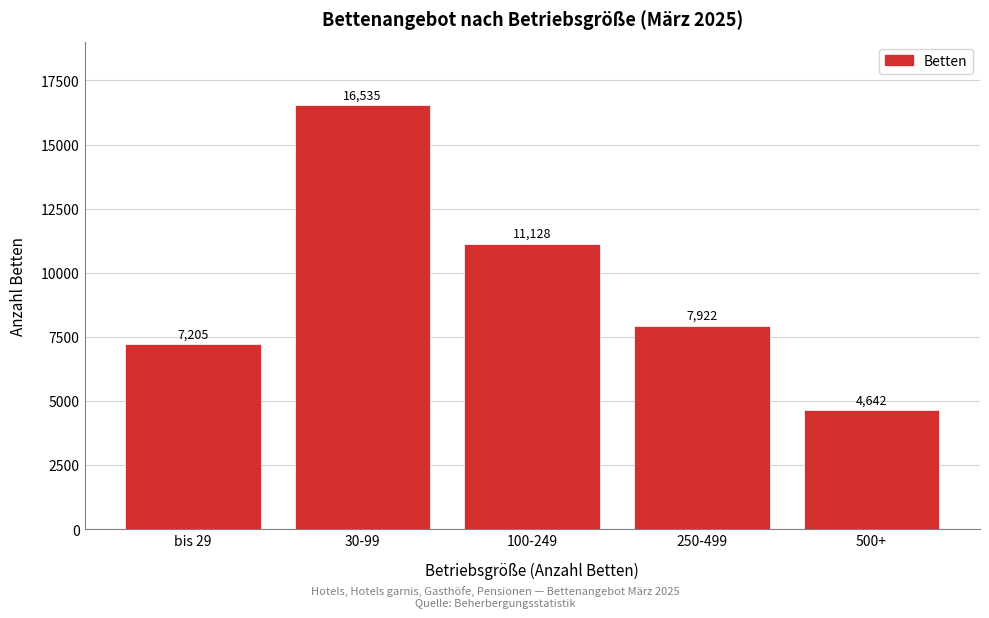

Reading right to left, list all the values displayed in this chart.

4642	7922	11128	16535	7205